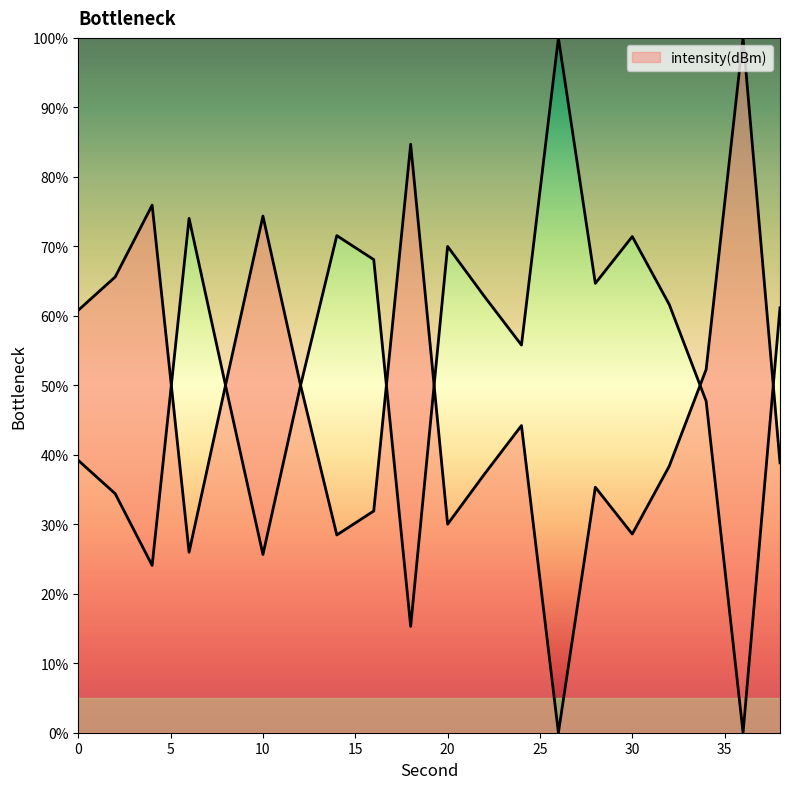

The value at 34 is 52.3. True or false?

True